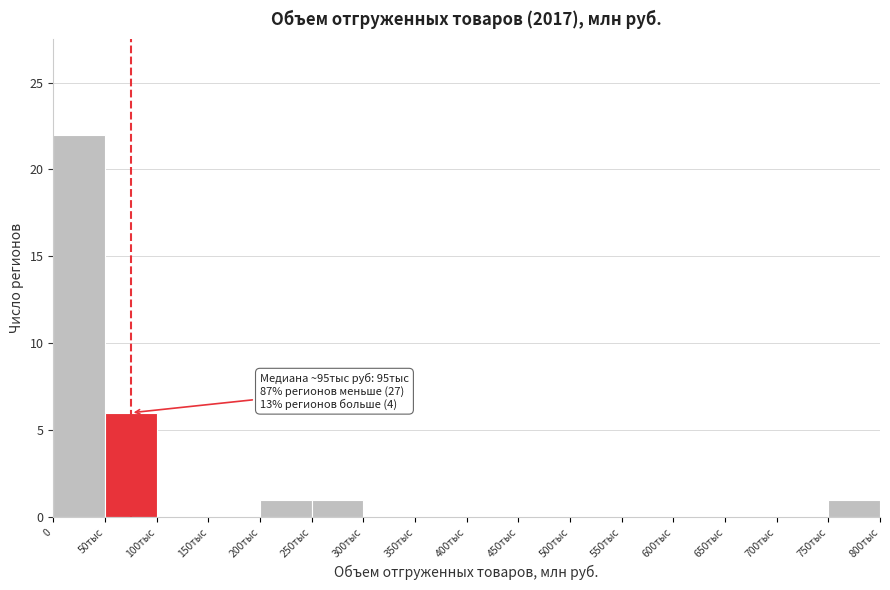

Reading left to right, transcribe all the data shown in this chart.

0=22	50тыс=6	100тыс=0	150тыс=0	200тыс=1	250тыс=1	300тыс=0	350тыс=0	400тыс=0	450тыс=0	500тыс=0	550тыс=0	600тыс=0	650тыс=0	700тыс=0	750тыс=1